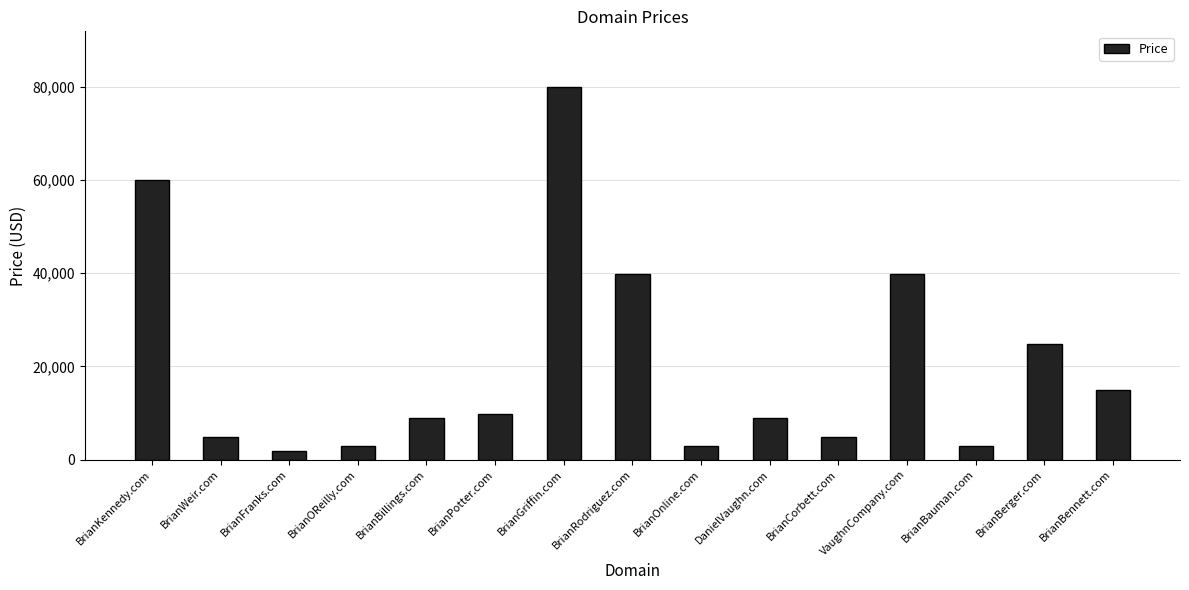

Reading left to right, list all the values displayed in this chart.

59888	4888	1888	2888	8888	9888	79888	39888	2888	8888	4888	39888	2888	24888	14888